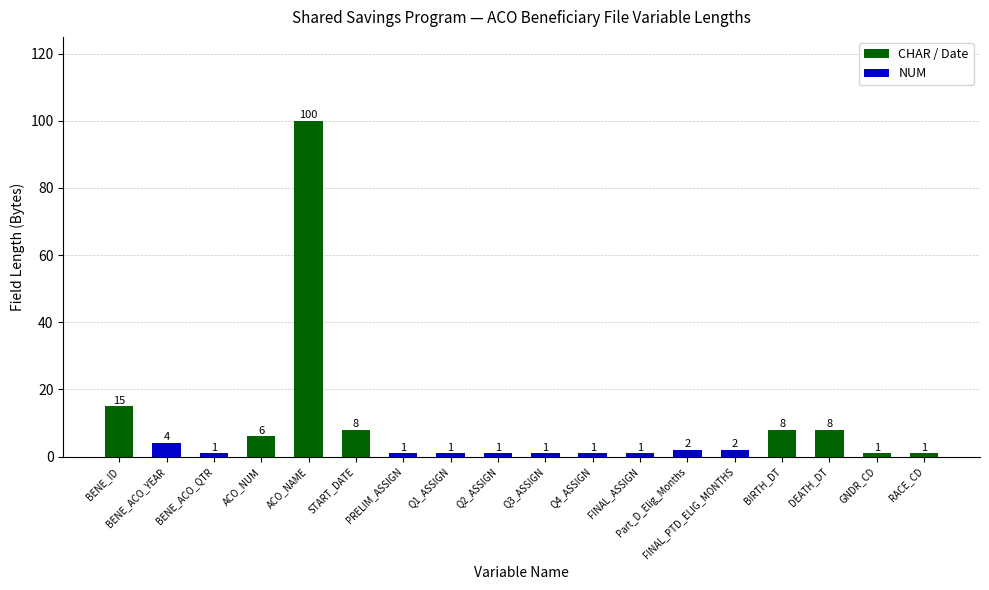

True or false: the data shows 1 at Q4_ASSIGN.

True